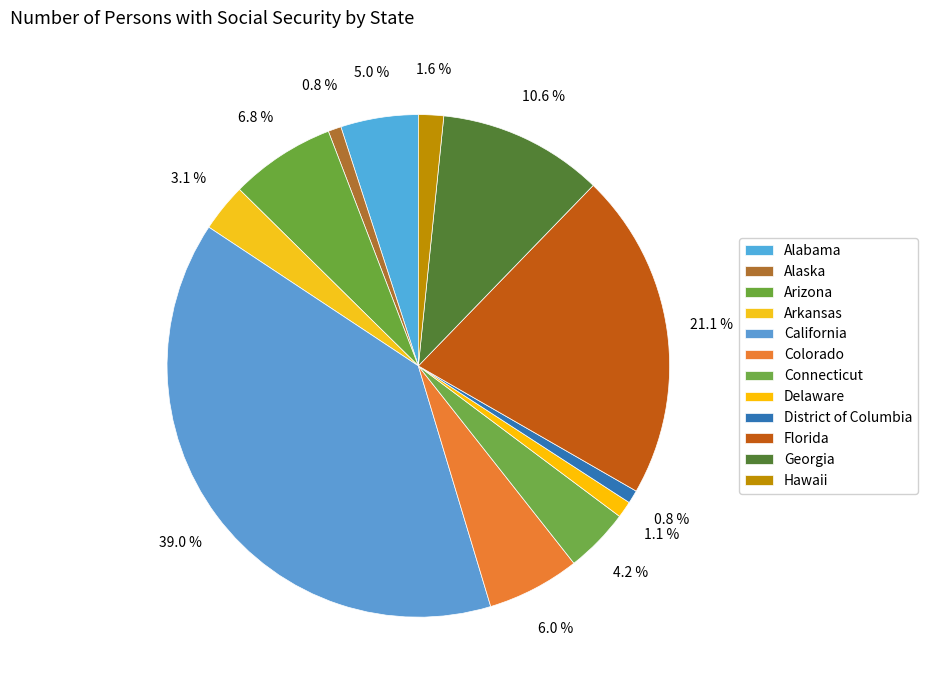

Is it true that Alaska is 1% of the pie?

True